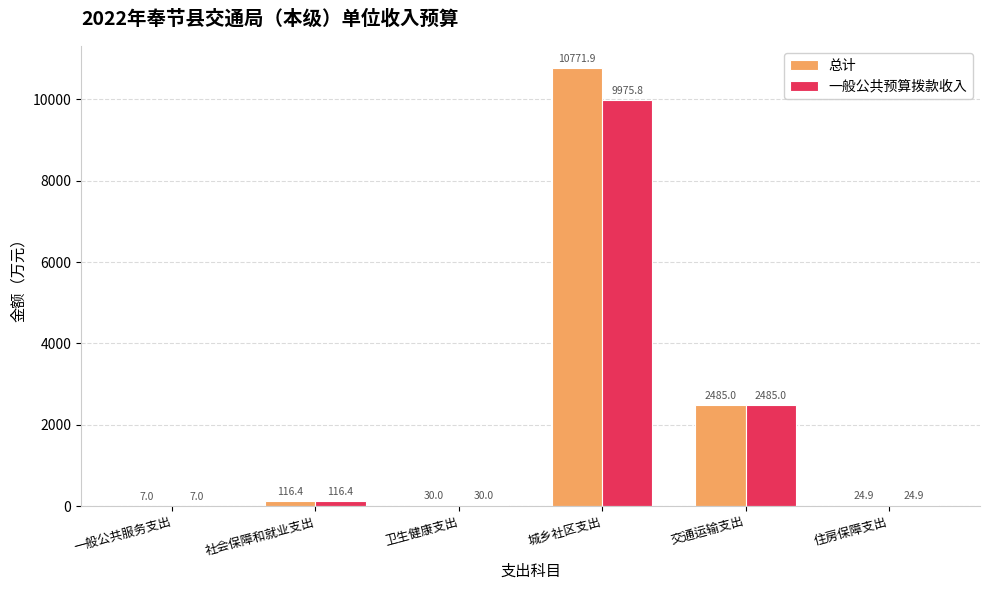

How many data points in 总计 are above 116?

3